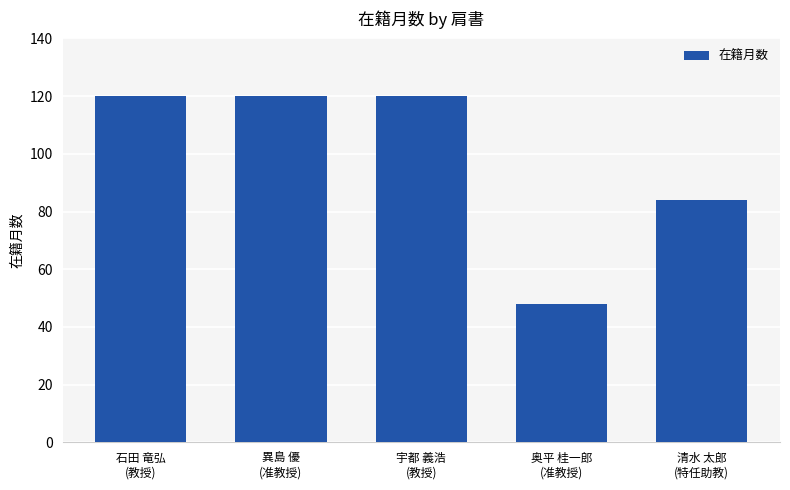

What is the minimum value shown in the chart?

48